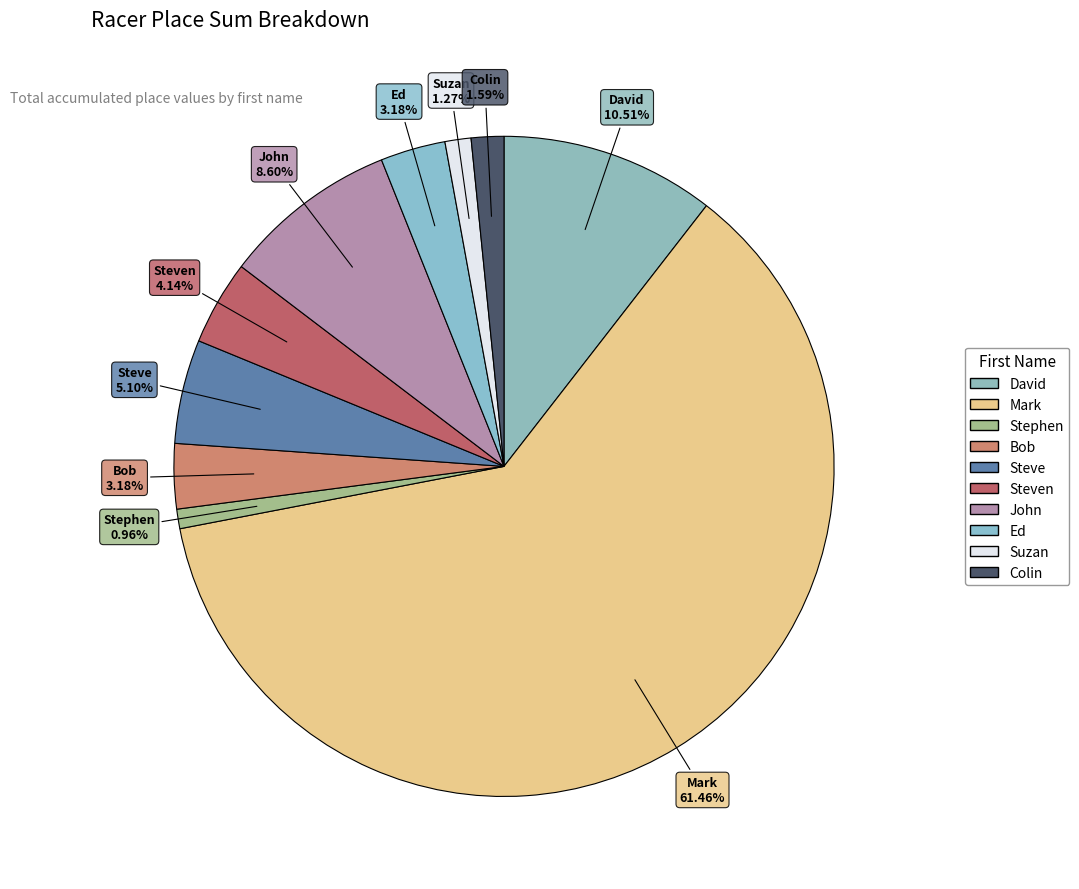

Which slice is the largest?

Mark